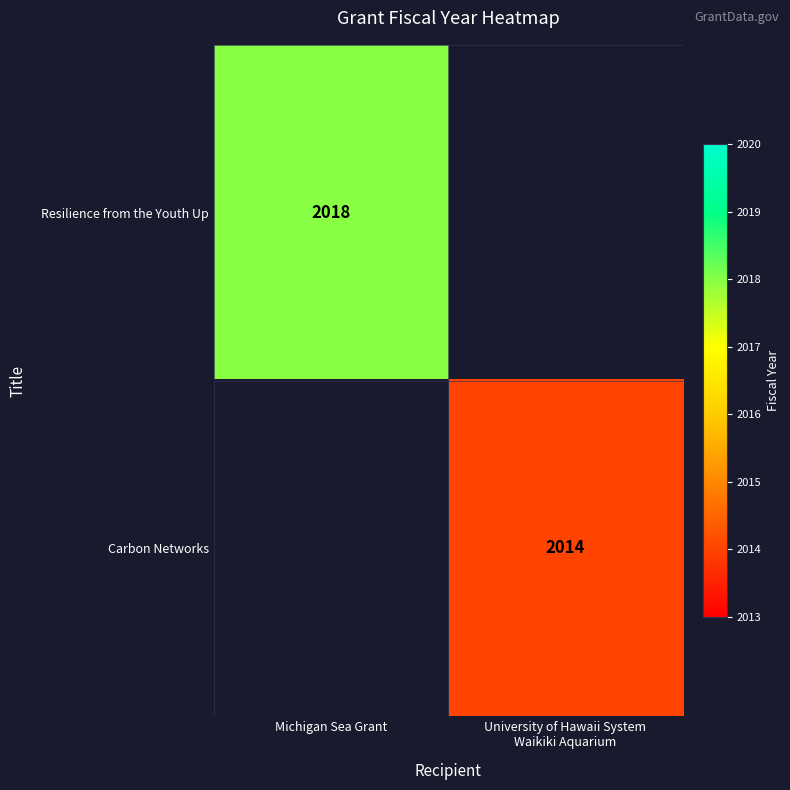

Which category has the highest value across all series?

Michigan Sea Grant